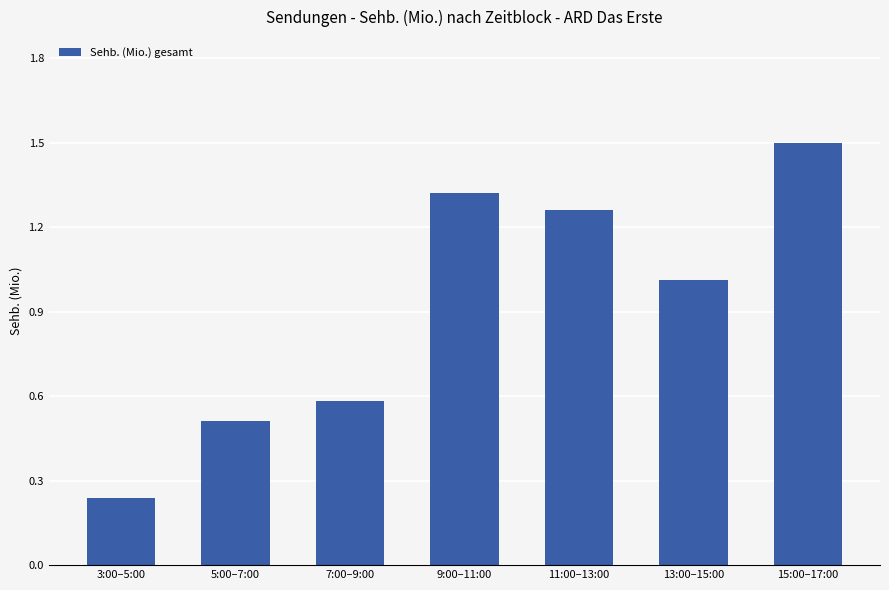

At which label is the value closest to 0?

3:00–5:00